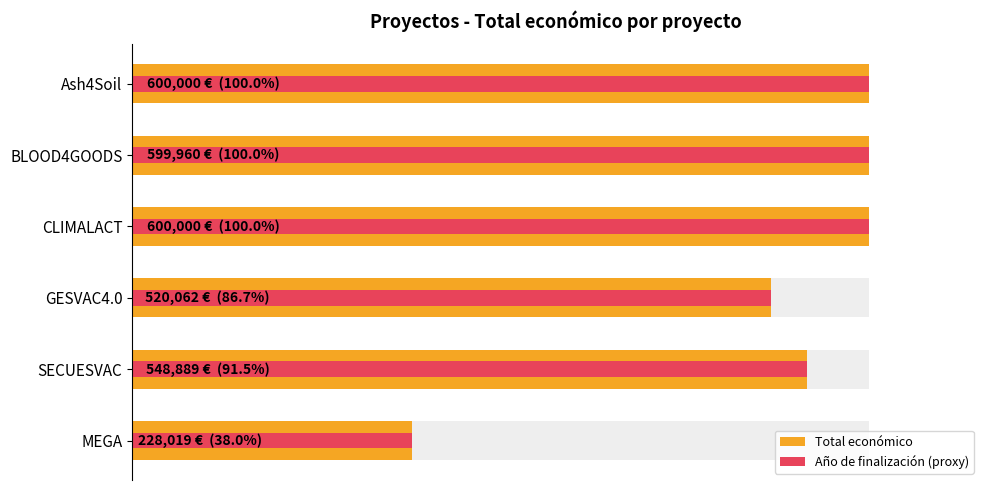

What is the sum of all Año de finalización (proxy) values?

3096930